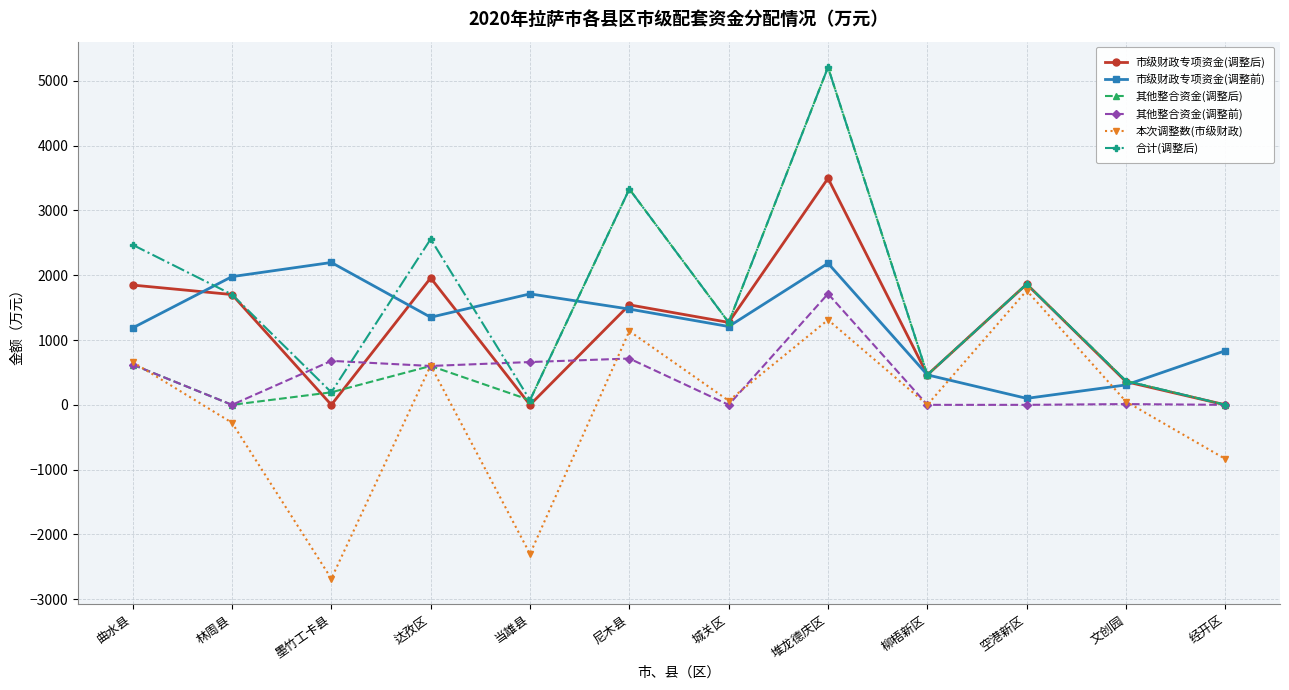

What is the greatest value displayed?

5208.9